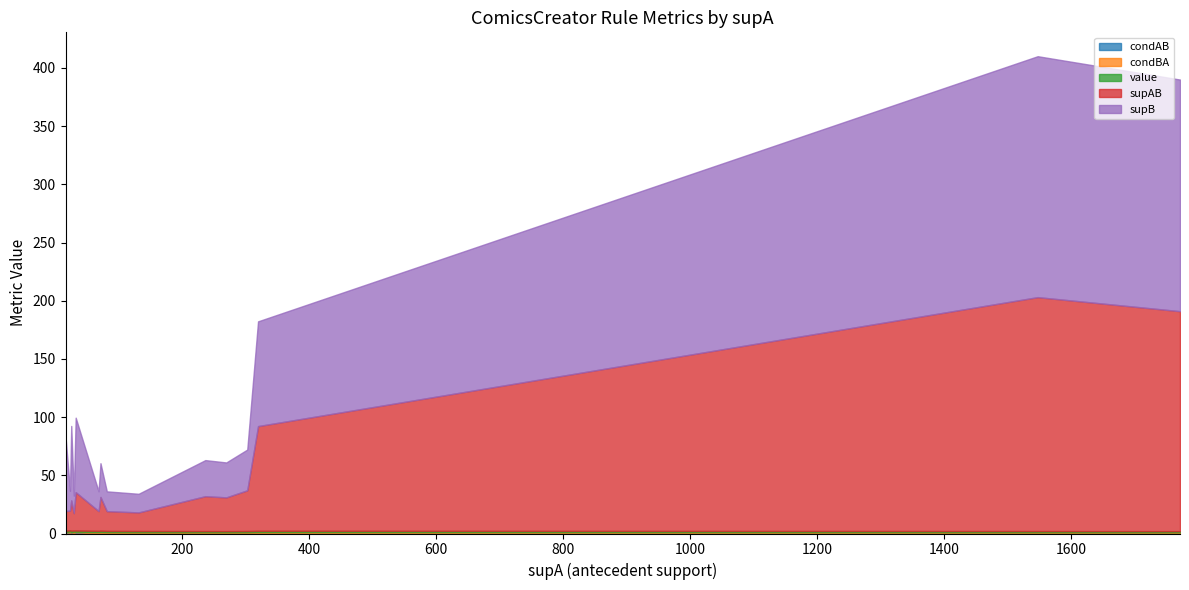

How many lines are shown in the chart?

5